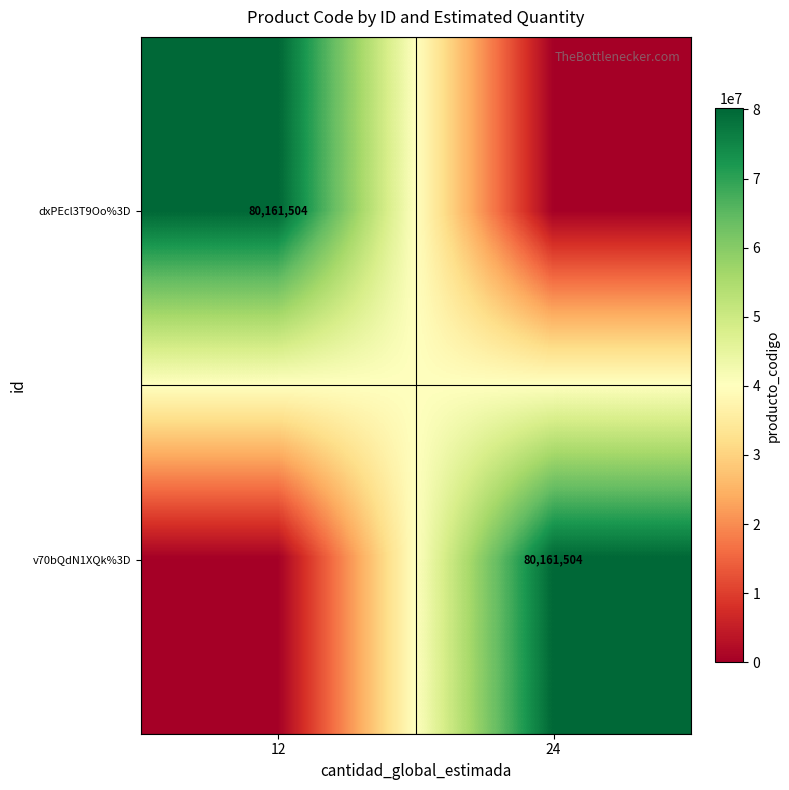

The value of dxPEcl3T9Oo%3D at 24 is 0. True or false?

True